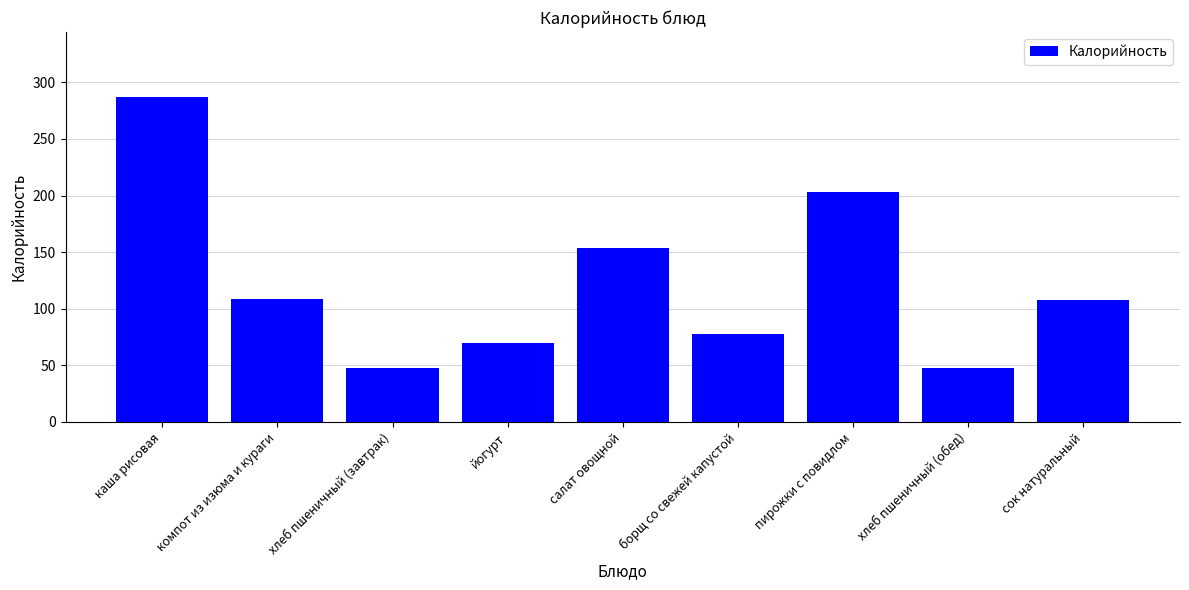

How many values are below 108?

4